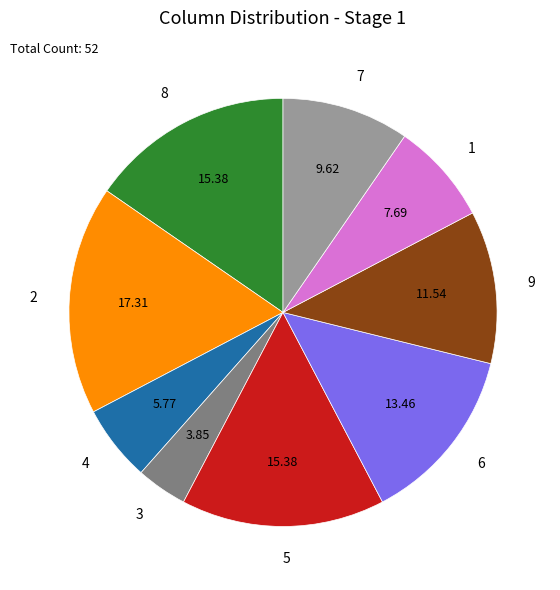

Is it true that 8 is 4% of the pie?

False